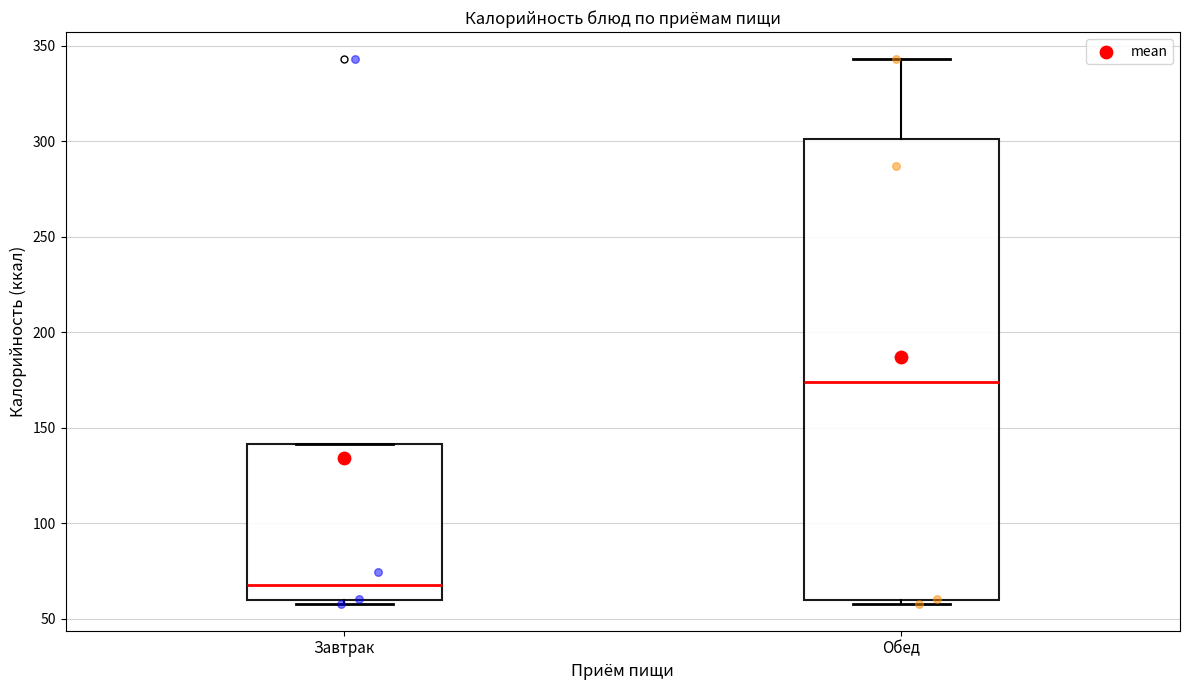

Reading left to right, transcribe this box plot: for each box, give where its median line is, the range the box spans, and where its two whiskers end, as read against the y-axis. The values are not printed on the chart, so give them approximately, as read against the axis.

Завтрак: median 70, box 60 to 140, whiskers 60 (just below the box's lower edge) to 140
Обед: median 175, box 60 to 300, whiskers 60 (just below the box's lower edge) to 345